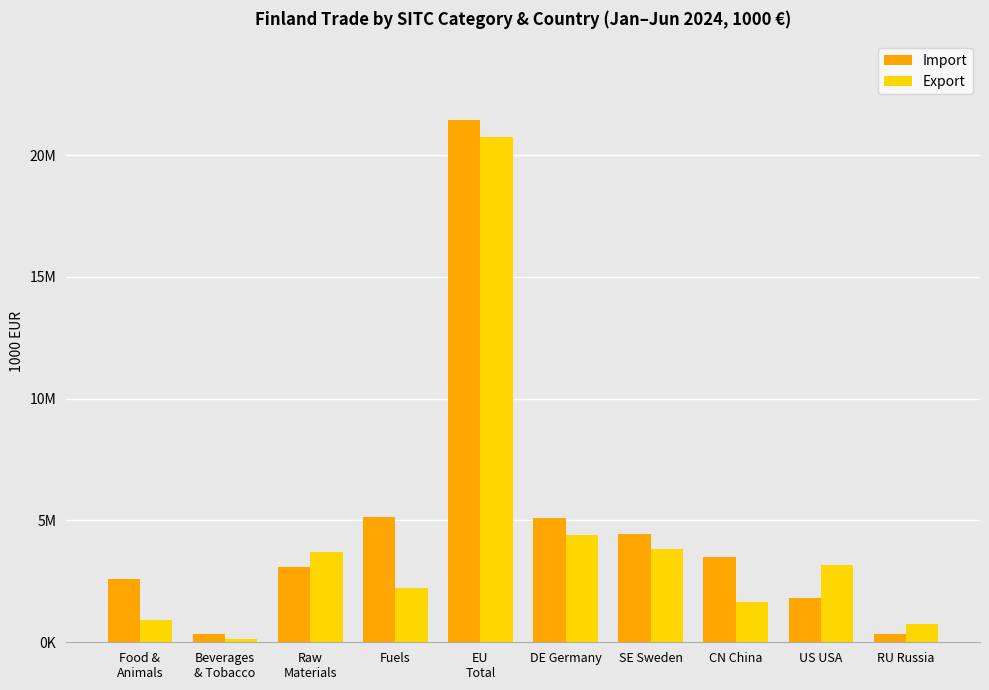

Is it true that Export equals 134690 at Beverages
& Tobacco?

True